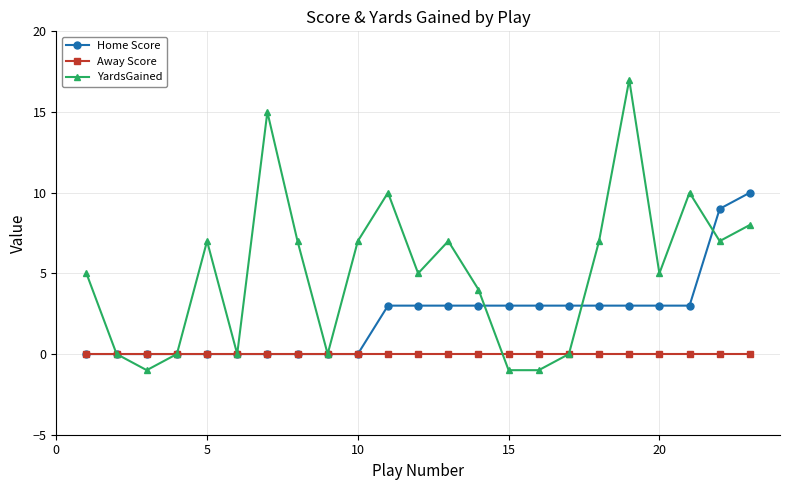

What is the greatest value displayed?

17